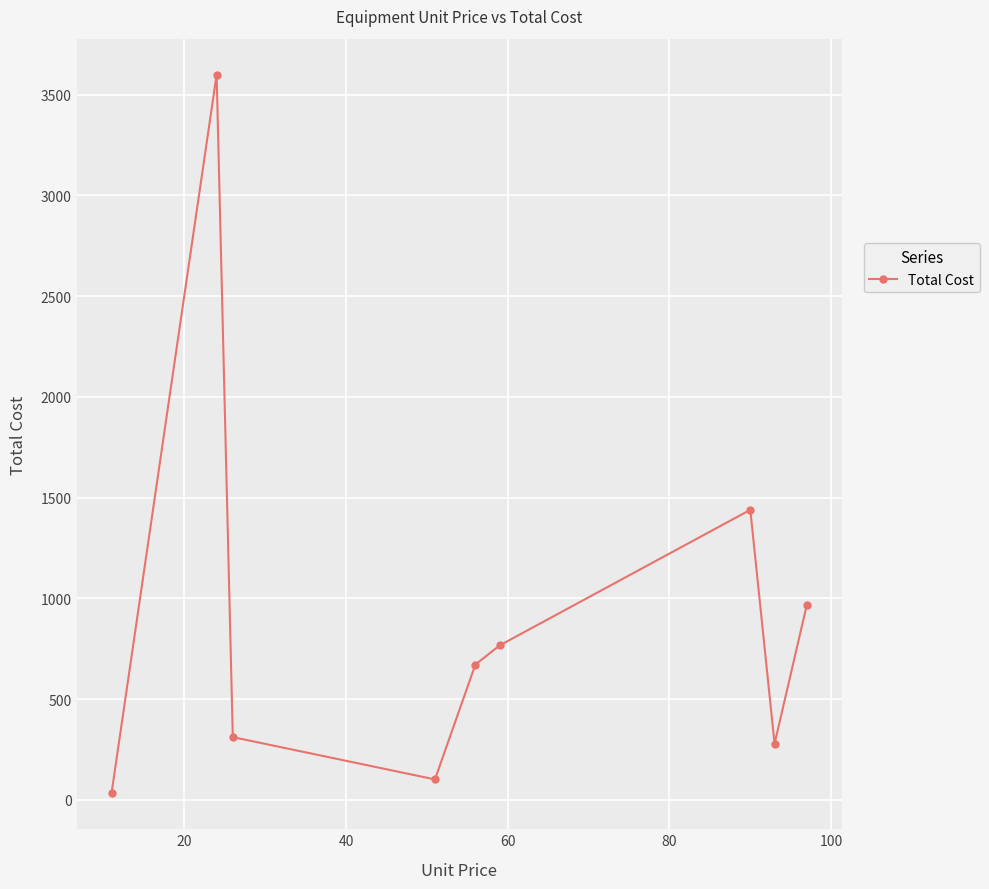

What is the difference between the maximum and second lowest values?

3498